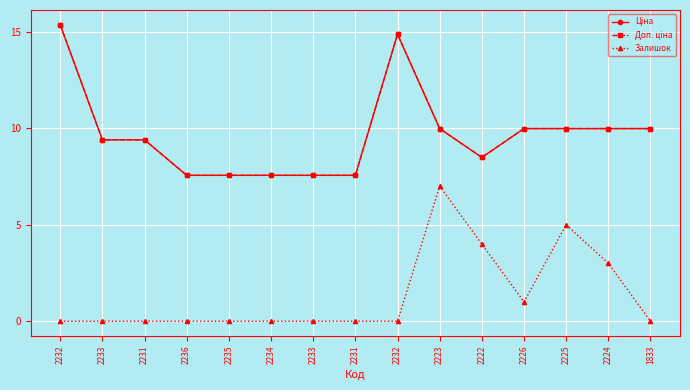

What is the difference between the maximum and minimum values in the Залишок series?

7.0